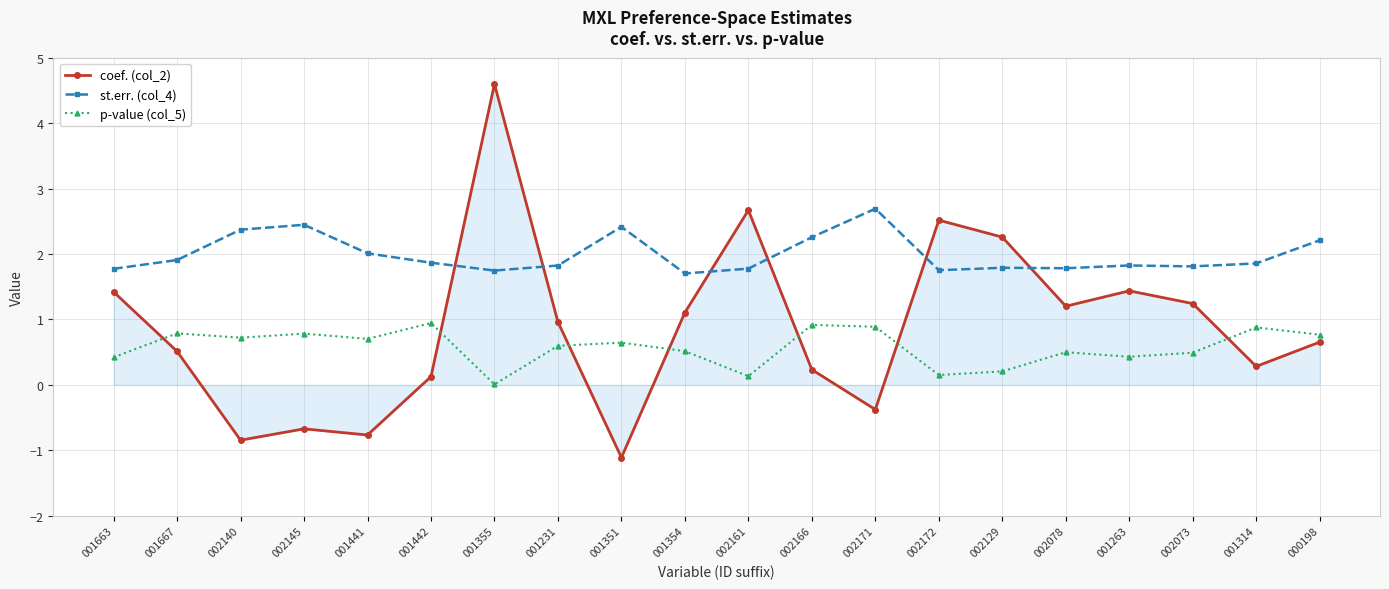

At which label is st.err. (col_4) closest to 2?

001441